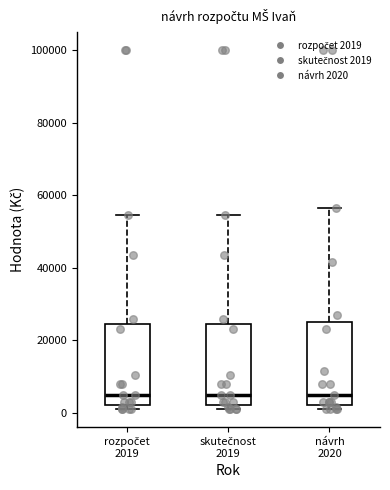

Reading left to right, read every box against the y-axis: the position of its median line, the range the box covers, and the ends of its whiskers. The values are not printed on the chart, so give them approximately, as read against the axis.

rozpočet 2019: median 6000, box 2000 to 24000, whiskers 2000 (just below the box's lower edge) to 54000
skutečnost 2019: median 6000, box 2000 to 24000, whiskers 2000 (just below the box's lower edge) to 54000
návrh 2020: median 6000, box 2000 to 26000, whiskers 2000 (just below the box's lower edge) to 56000